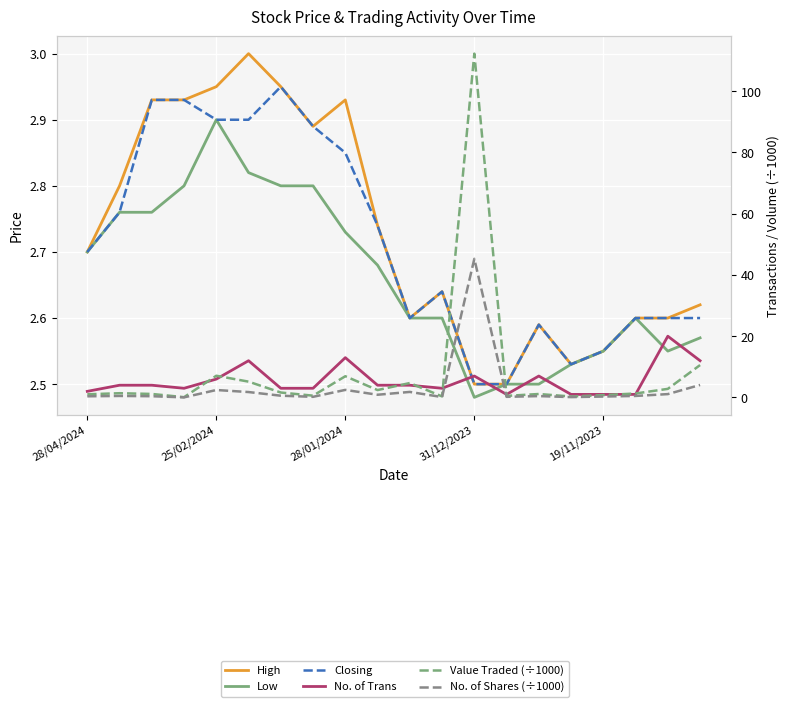

Between 5 and 8, which series saw the biggest shift?

Value Traded (÷1000)